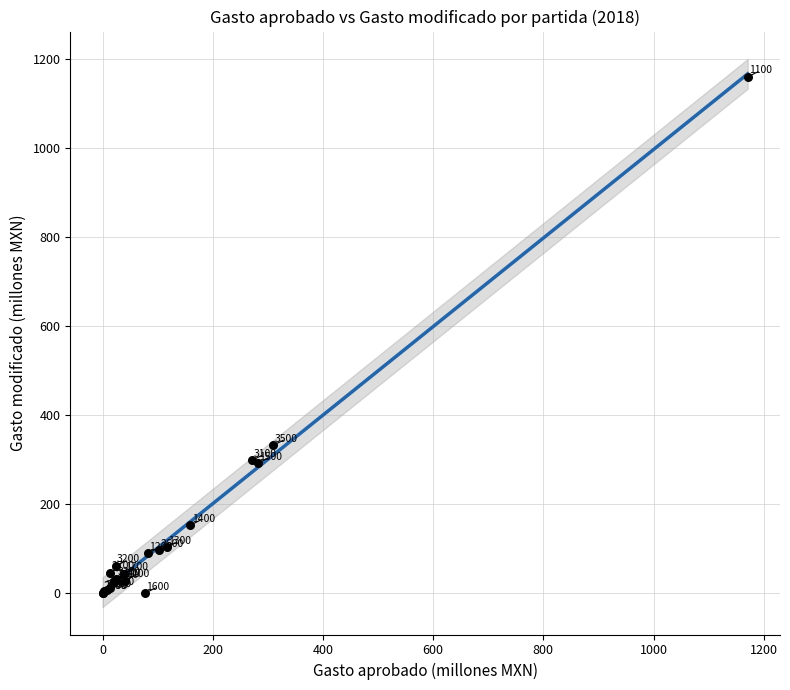

What Y value in the scatter plot is closest to 579?

331.6